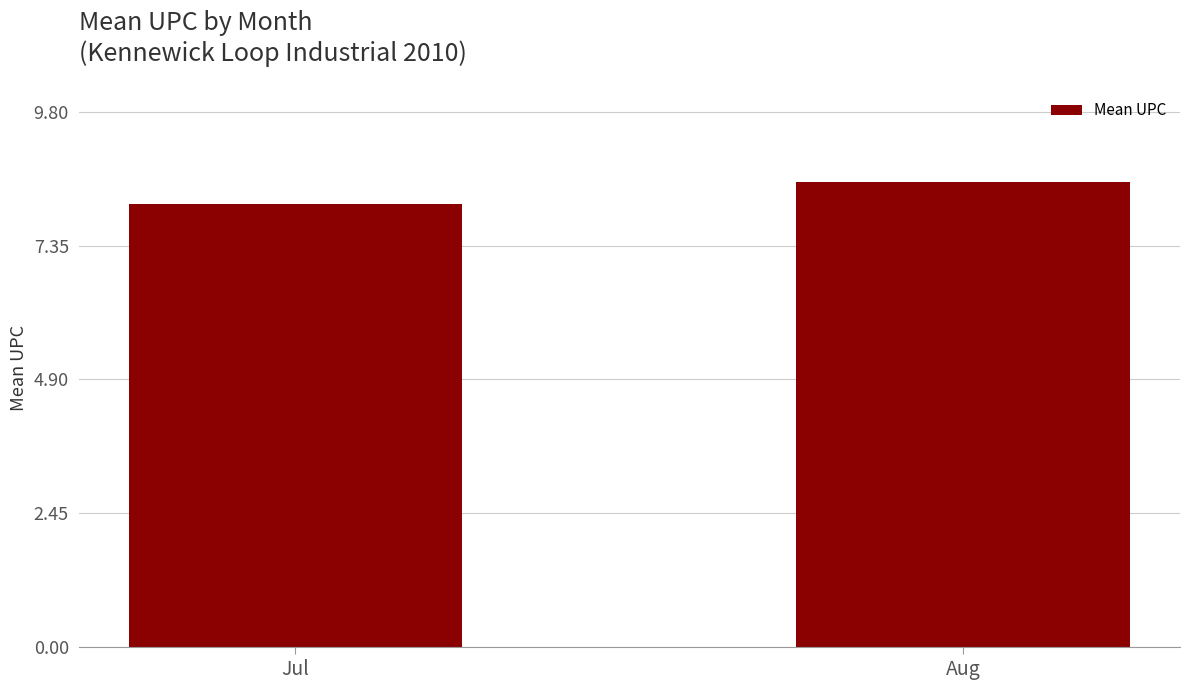

What is the average value?

8.3